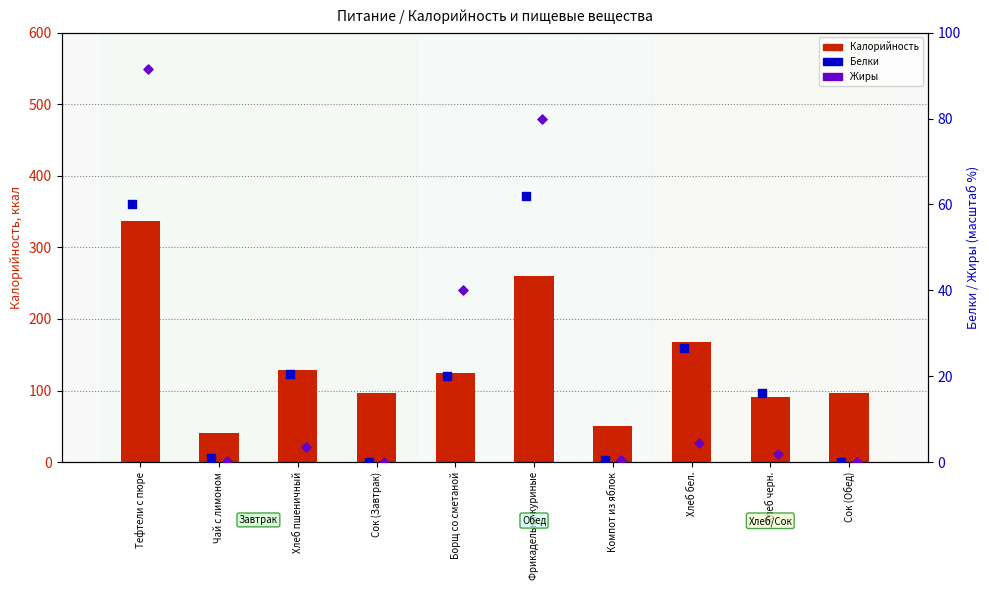

What are all the series names shown in the legend?

Калорийность, Белки, Жиры